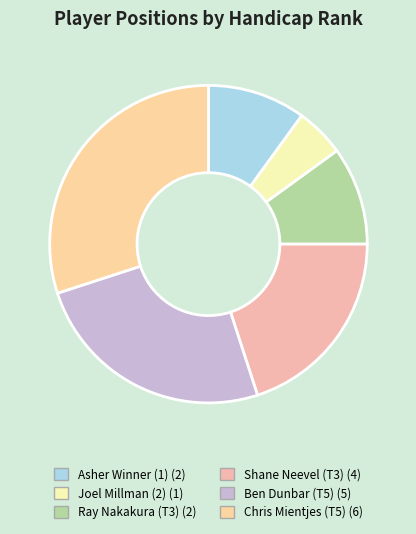

Is the sum of Ben Dunbar (T5) and Shane Neevel (T3) greater than half?

No